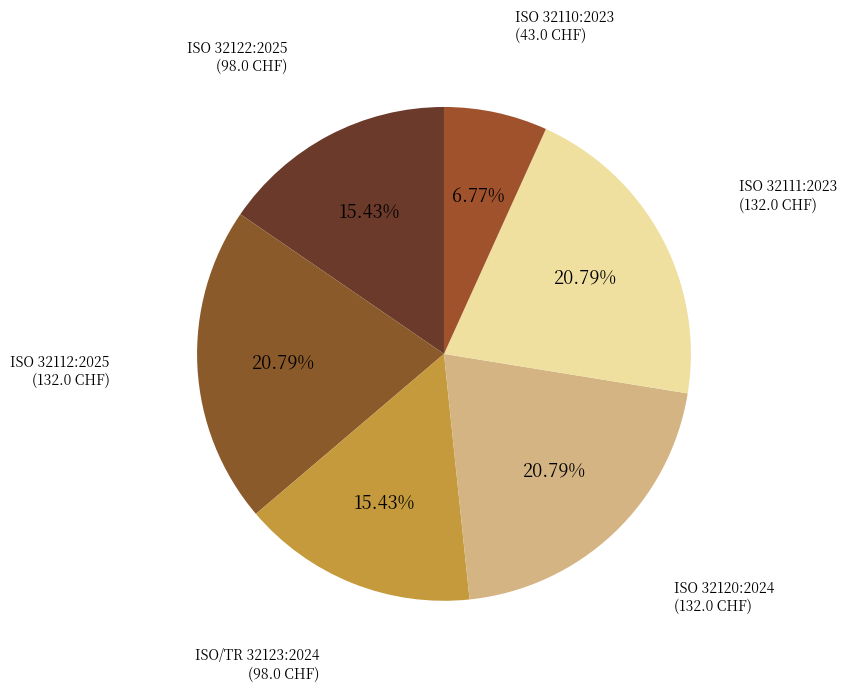

Does any single category account for the majority?

No